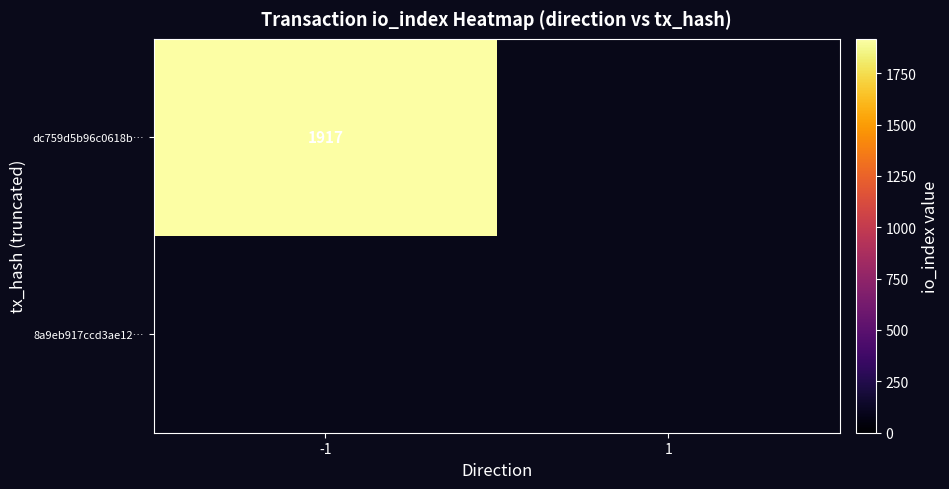

At how many categories does at least one series exceed 292?

1